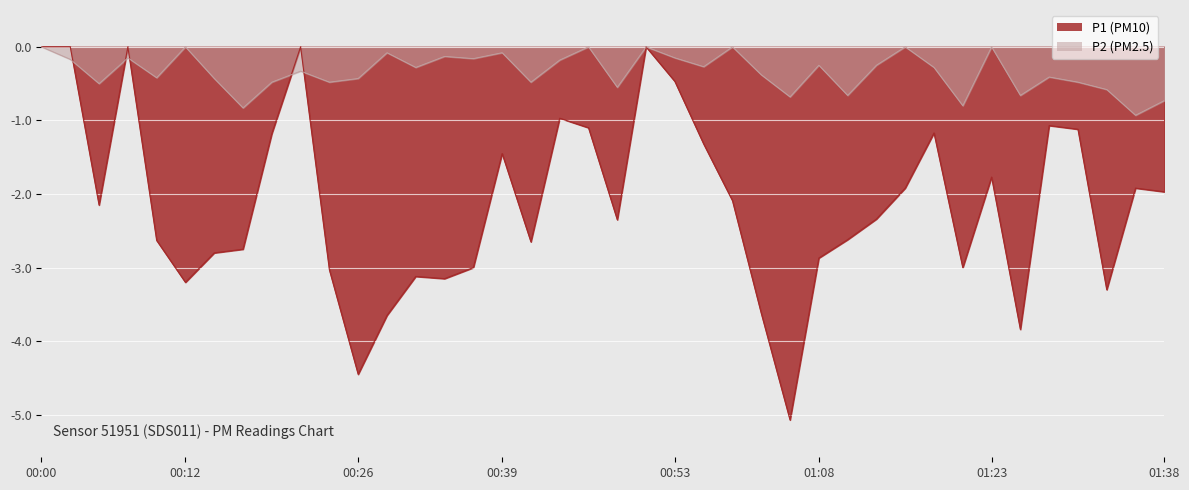

At which category does P1 reach its first local peak?

00:02